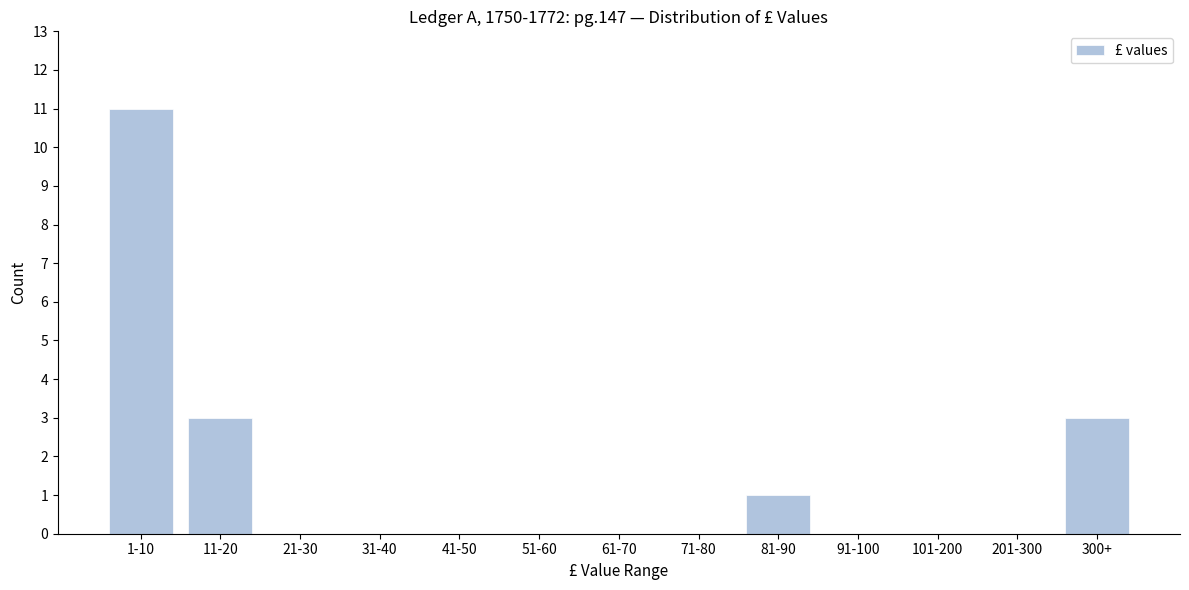

Reading left to right, extract all data points from this chart.

1-10=11	11-20=3	21-30=0	31-40=0	41-50=0	51-60=0	61-70=0	71-80=0	81-90=1	91-100=0	101-200=0	201-300=0	300+=3